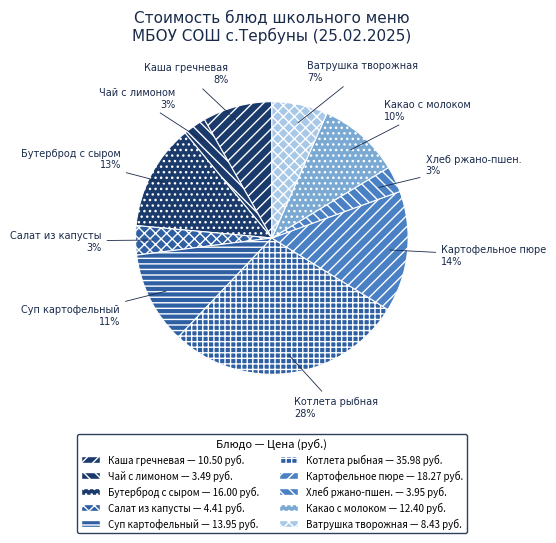

Which has a higher value, Котлета рыбная or Салат из капусты?

Котлета рыбная